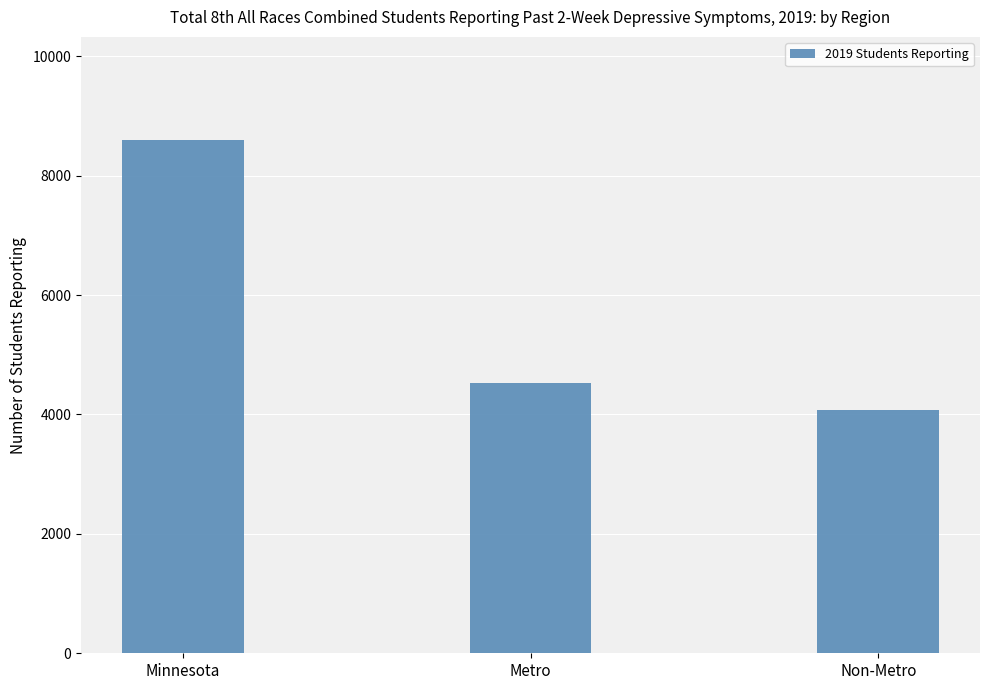

Reading left to right, transcribe all the data shown in this chart.

8603	4534	4069